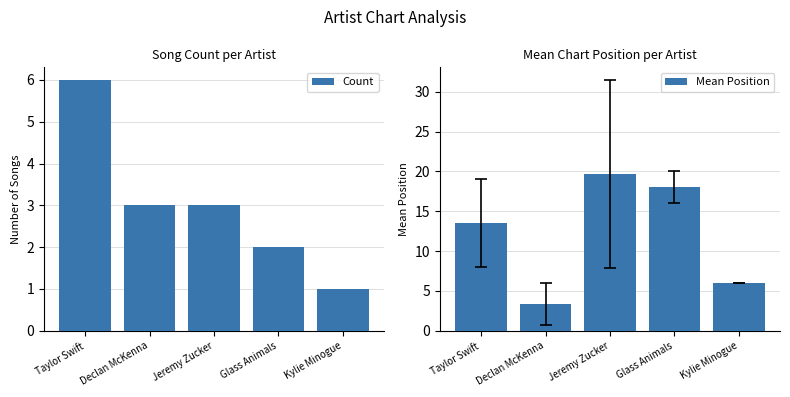

How many groups of bars are there?

5